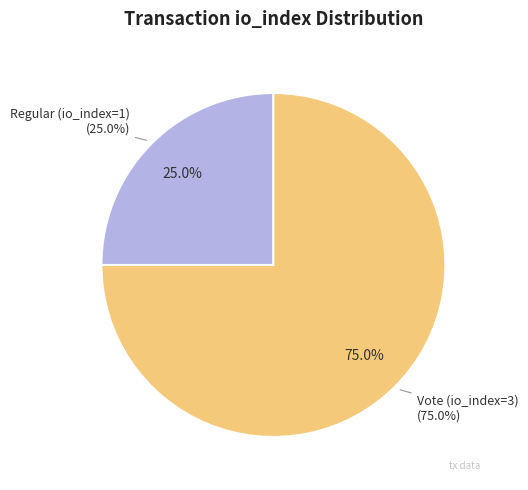

Is there a majority slice in this chart?

Yes